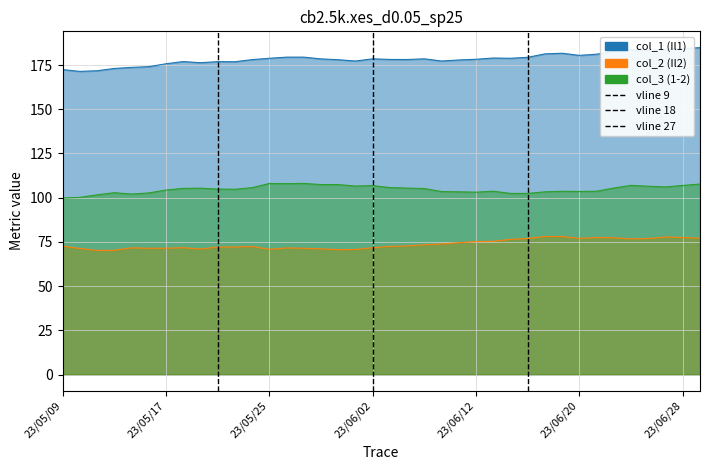

At how many categories does at least one series exceed 97?

38